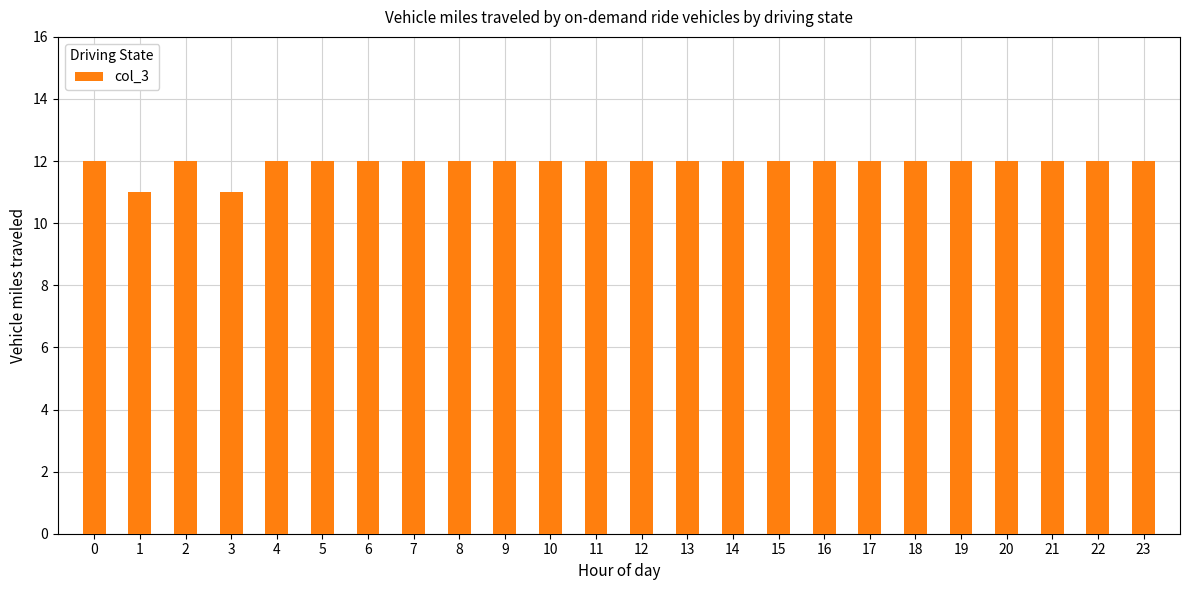

True or false: the data shows 12 at 2.

True